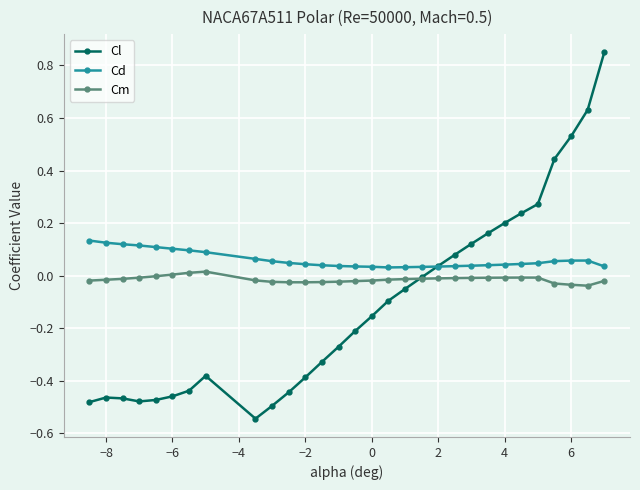

True or false: Cl has more than 0 interior local peaks.

True